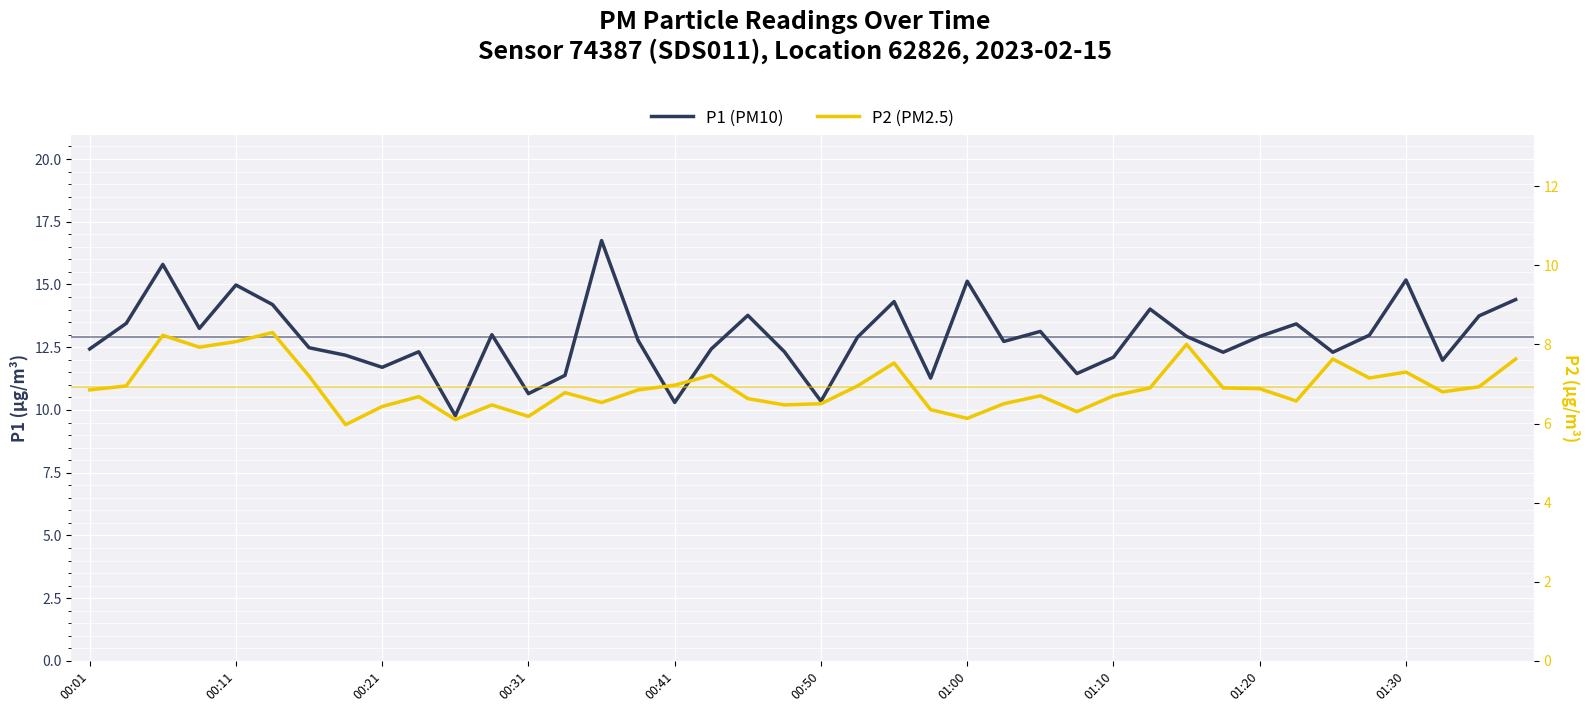

How many interior local peaks does the P2 (PM2.5) series have?

11